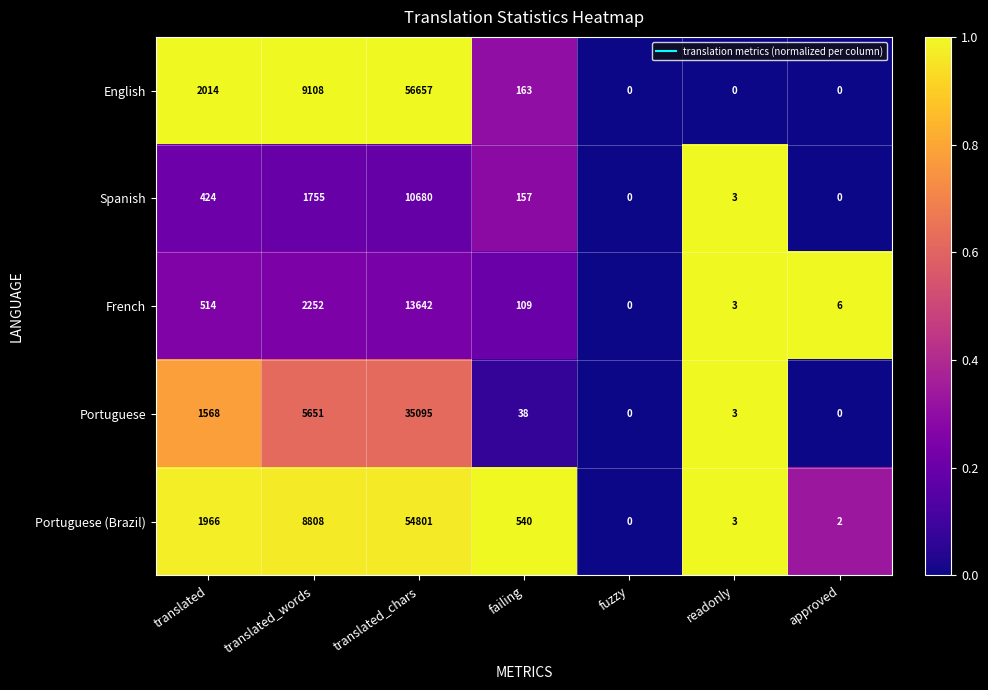

The value of Spanish at readonly is 3. True or false?

True